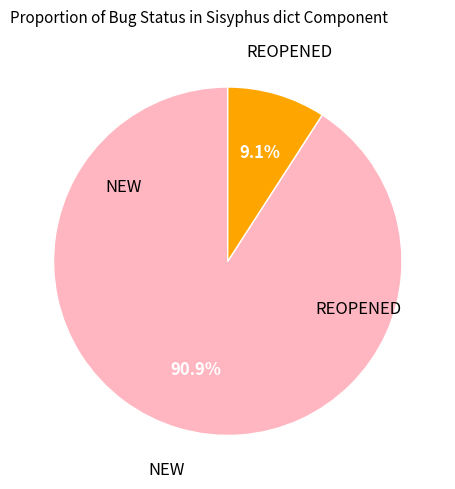

Is there a majority slice in this chart?

Yes